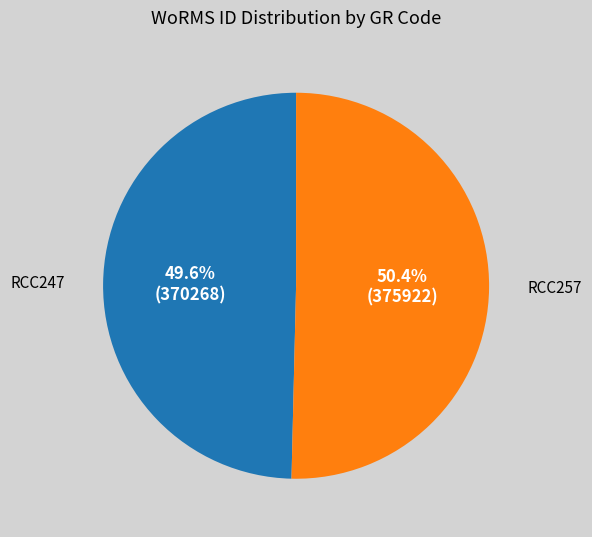

What percentage is the RCC257 slice, to the nearest percent?

50%